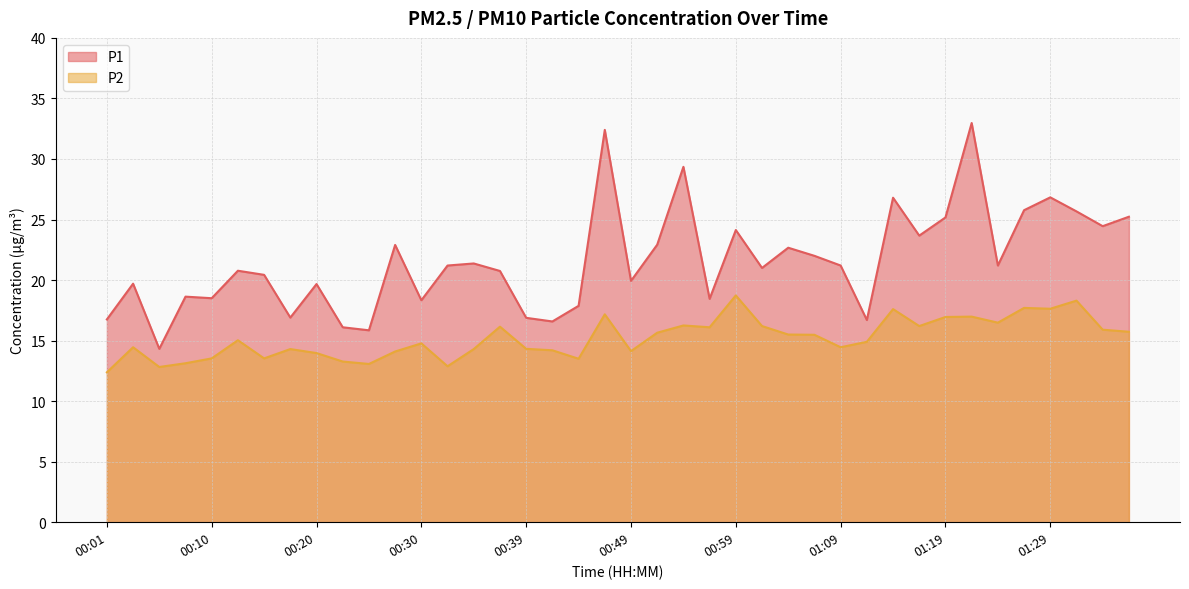

What is the sum of all P2 values?

607.7